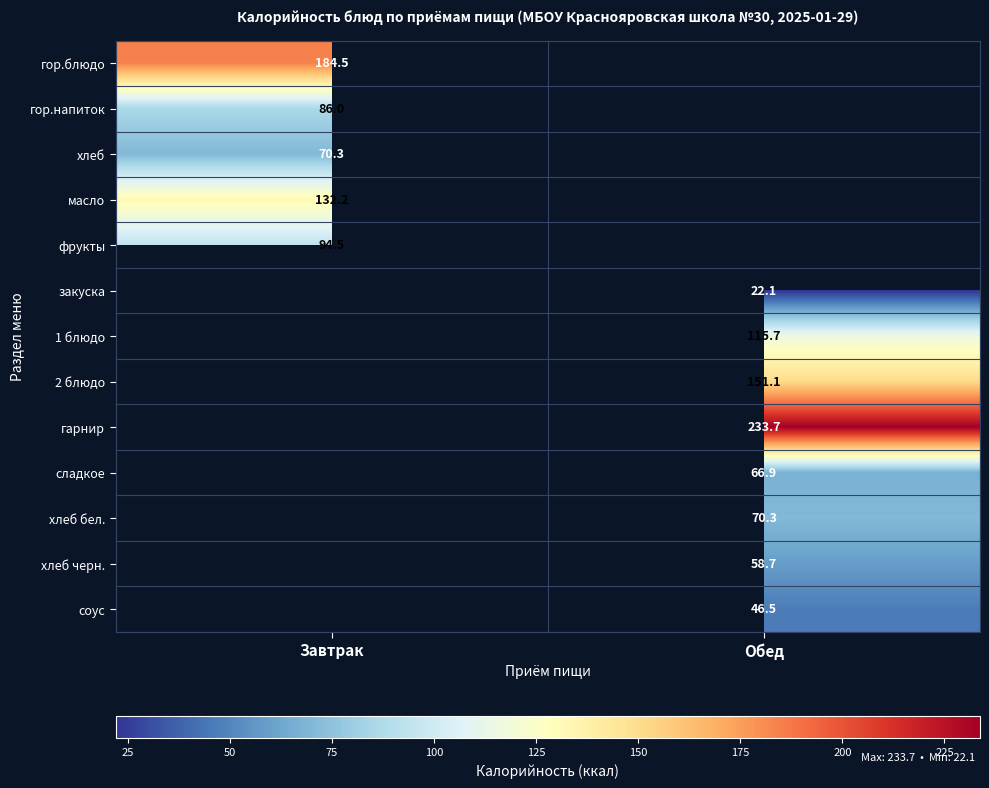

Which has a higher value, Обед or Завтрак?

Завтрак